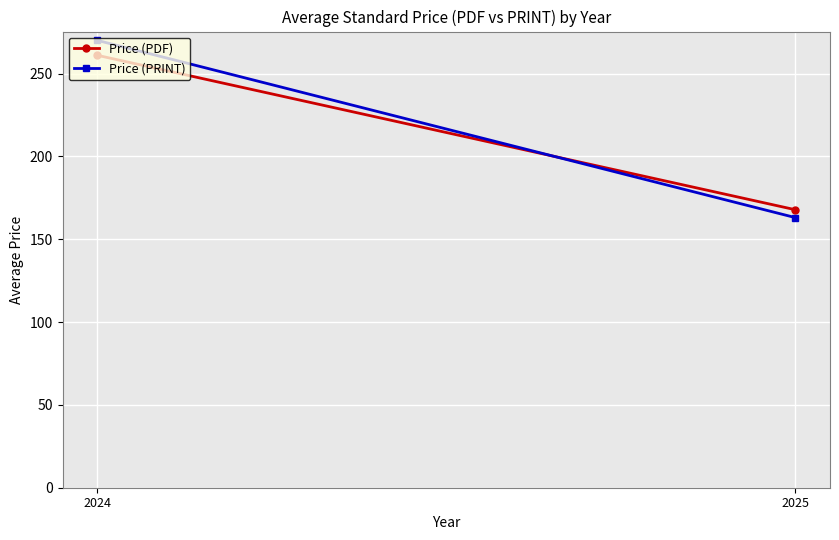

Is the value of Price (PRINT) at 2025 greater than the value of Price (PDF) at 2024?

No